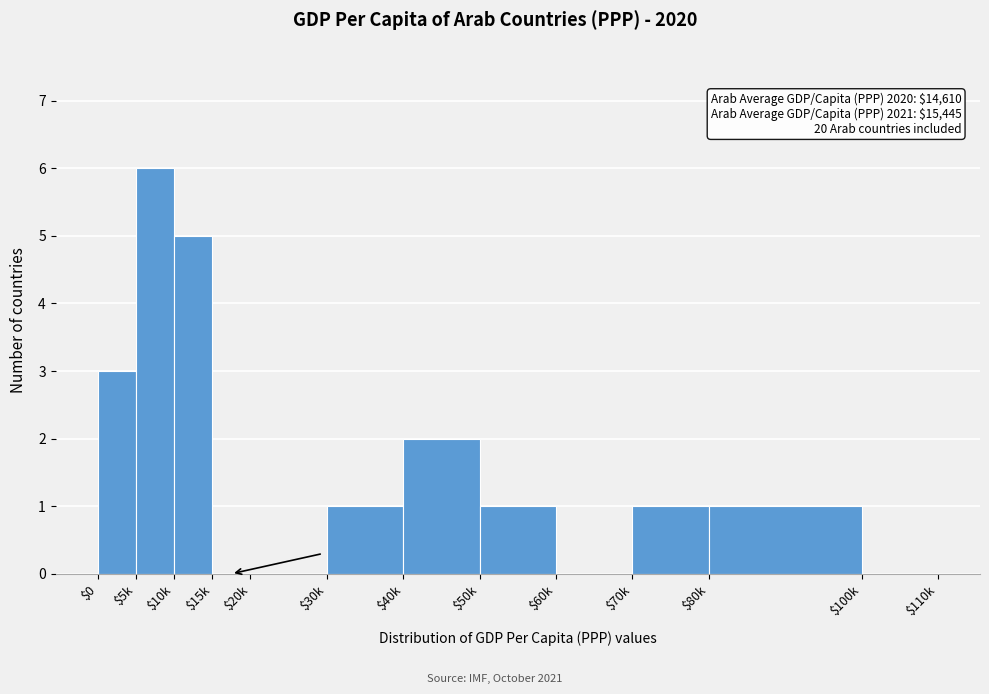

The value at $15k is 0. True or false?

True